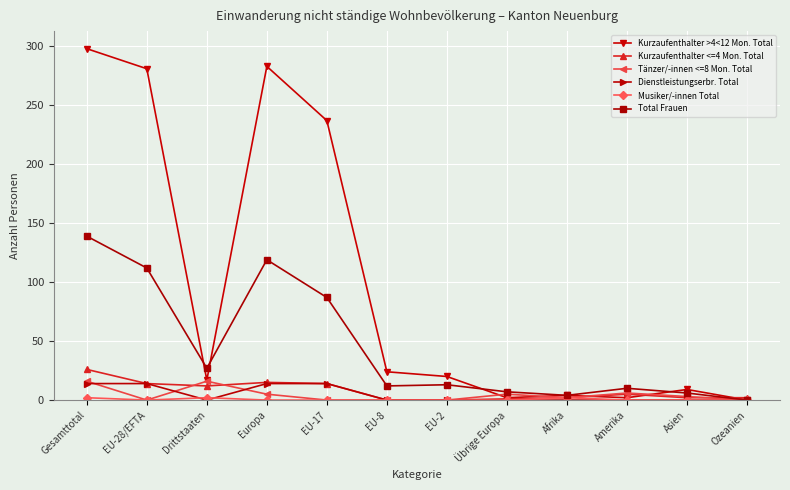

Which series has the widest spread of values?

Kurzaufenthalter >4<12 Mon. Total